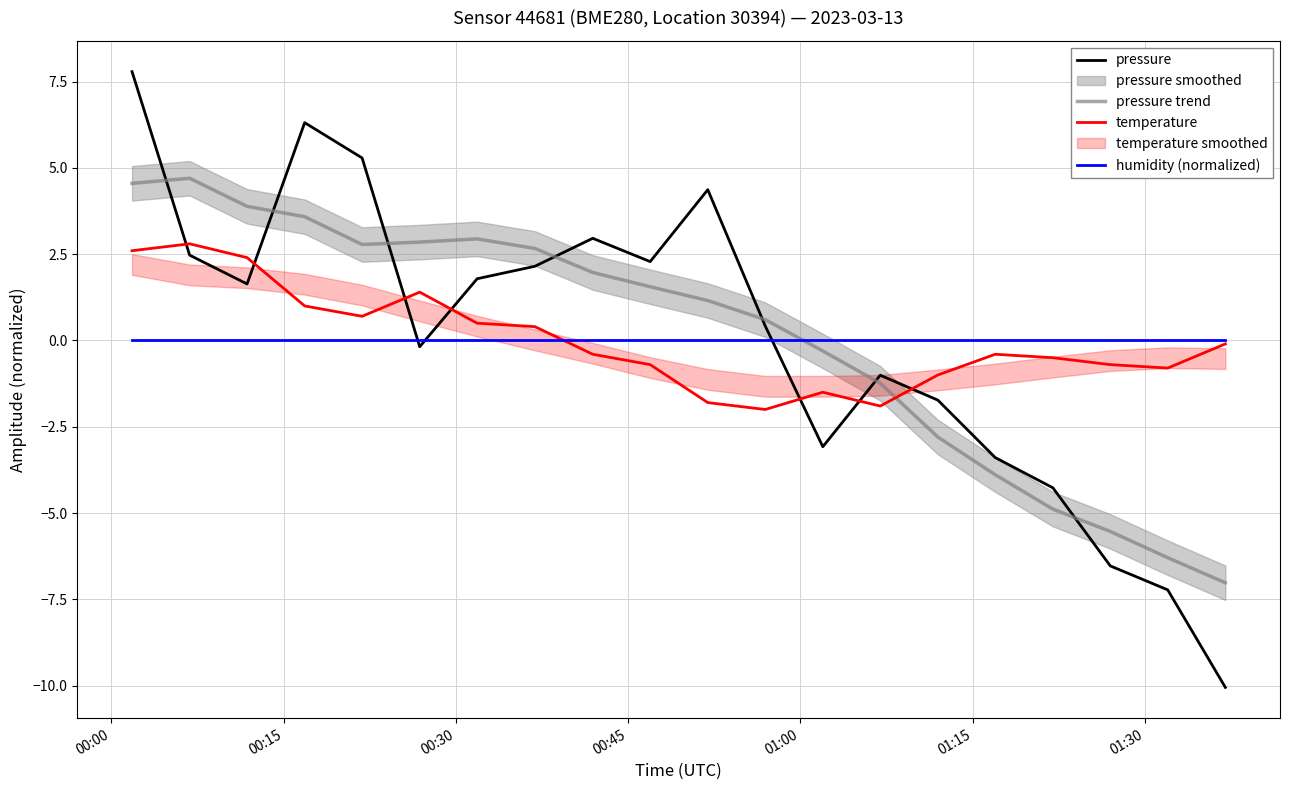

Which series has the largest range (max minus min)?

pressure